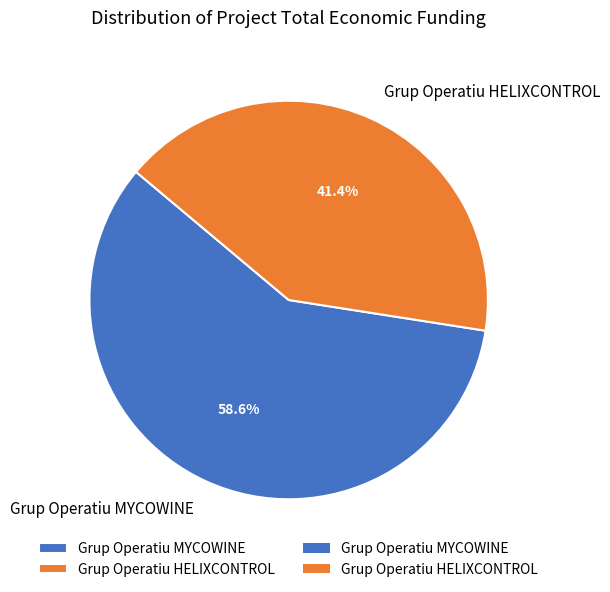

To the nearest percent, what percentage of the pie is Grup Operatiu MYCOWINE?

59%